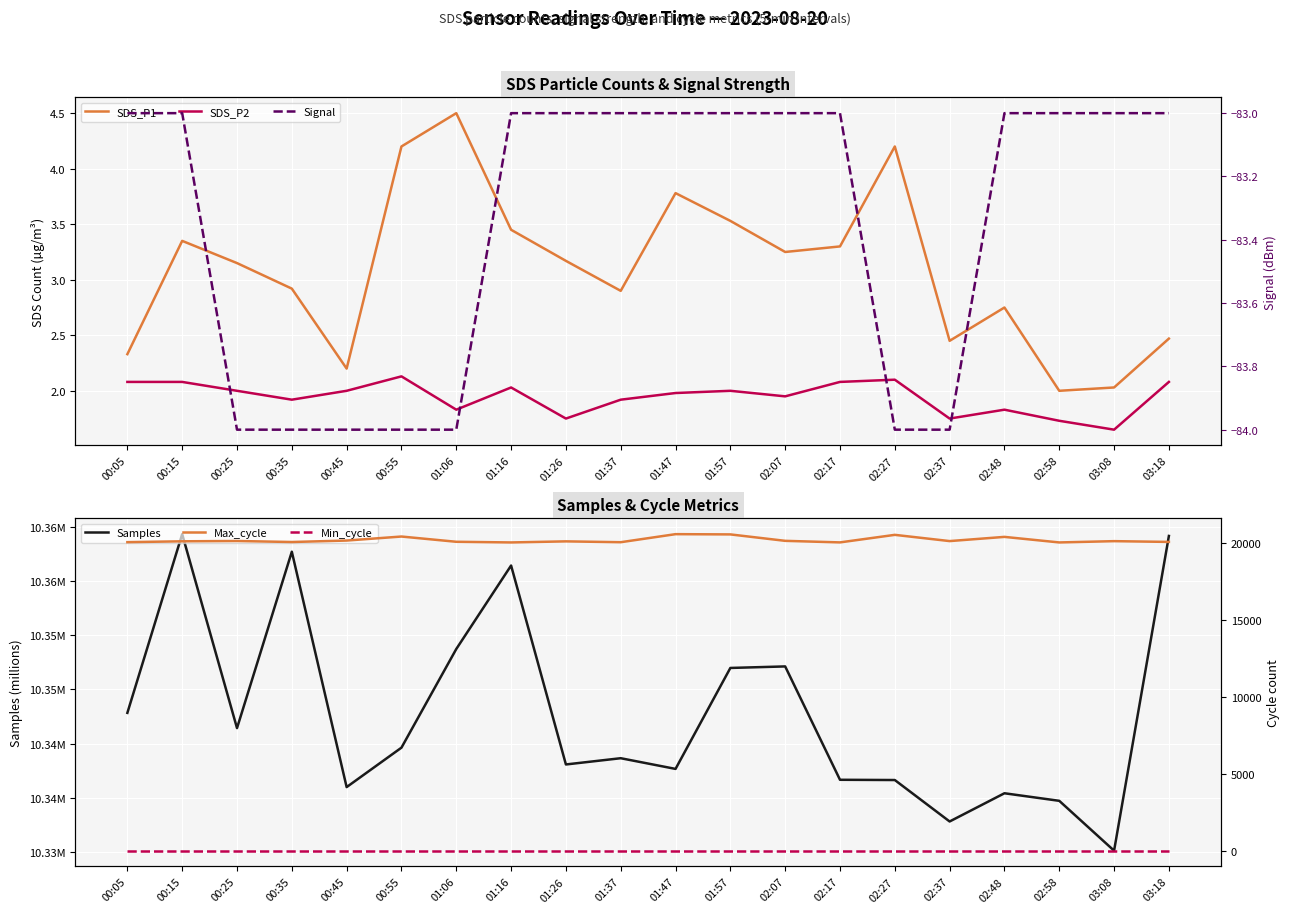

True or false: SDS_P1 has a value of 2.5 at 02:37.

True